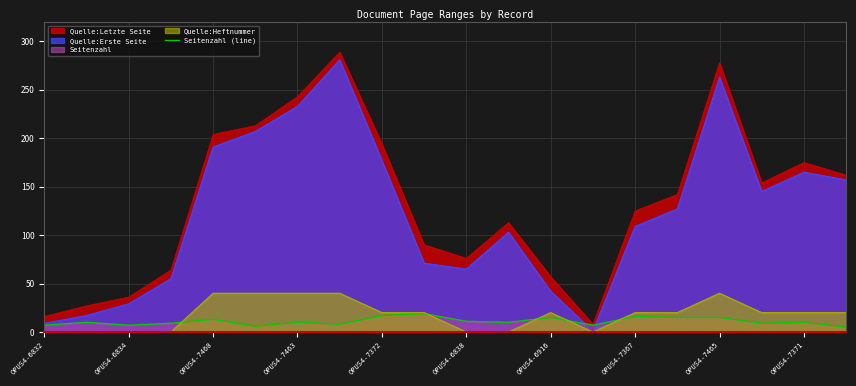

The Quelle:Letzte Seite series shows 194 at OPUS4-7372. True or false?

True